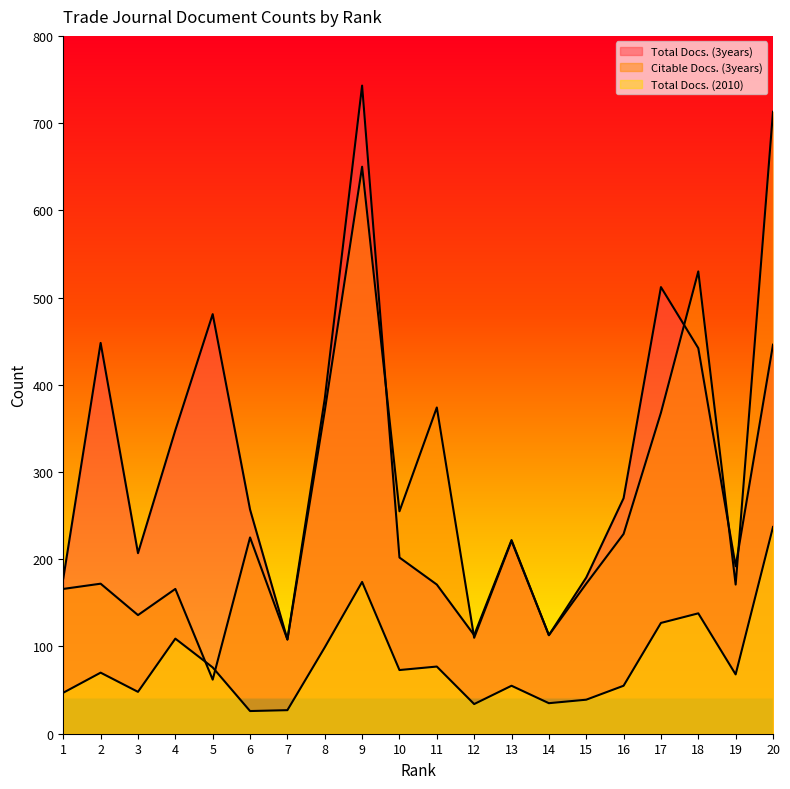

Reading right to left, what are all the values shown in this chart?

Total Docs. (3years): 20=446	19=192	18=442	17=512	16=270	15=179	14=113	13=222	12=113	11=171	10=202	9=743	8=384	7=108	6=257	5=481	4=348	3=207	2=448	1=178
Citable Docs. (3years): 20=713	19=171	18=530	17=368	16=229	15=172	14=113	13=221	12=110	11=374	10=255	9=650	8=370	7=108	6=225	5=62	4=166	3=136	2=172	1=166
Total Docs. (2010): 20=237	19=68	18=138	17=127	16=55	15=39	14=35	13=55	12=34	11=77	10=73	9=174	8=99	7=27	6=26	5=76	4=109	3=48	2=70	1=47